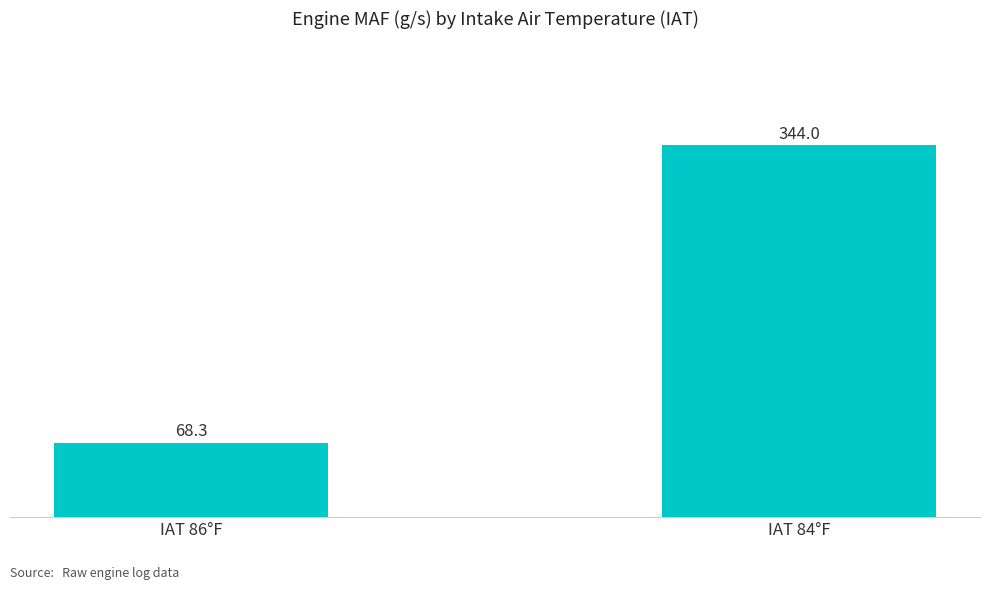

Rank the categories by value from lowest to highest.

IAT 86°F, IAT 84°F